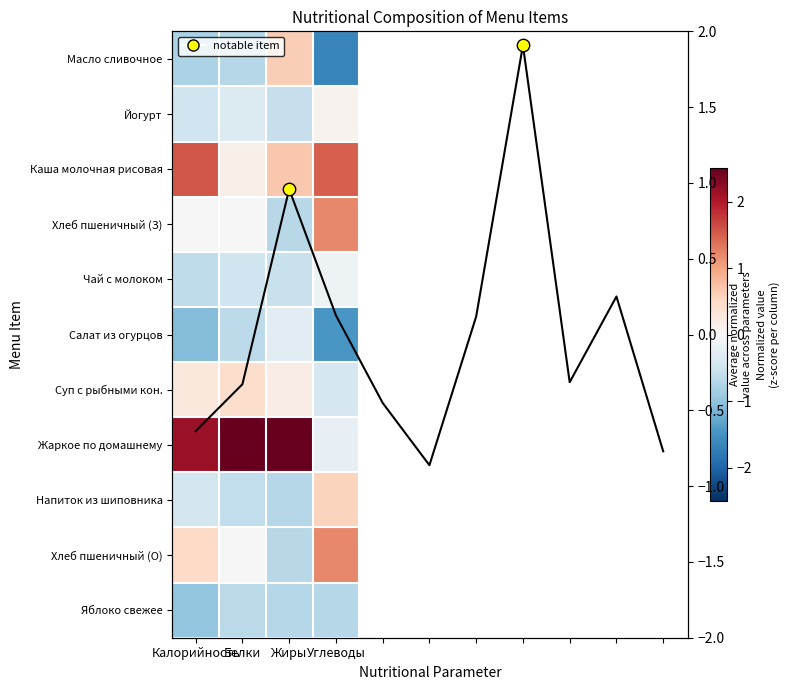

At which label does Суп с рыбными кон. reach its minimum?

Углеводы